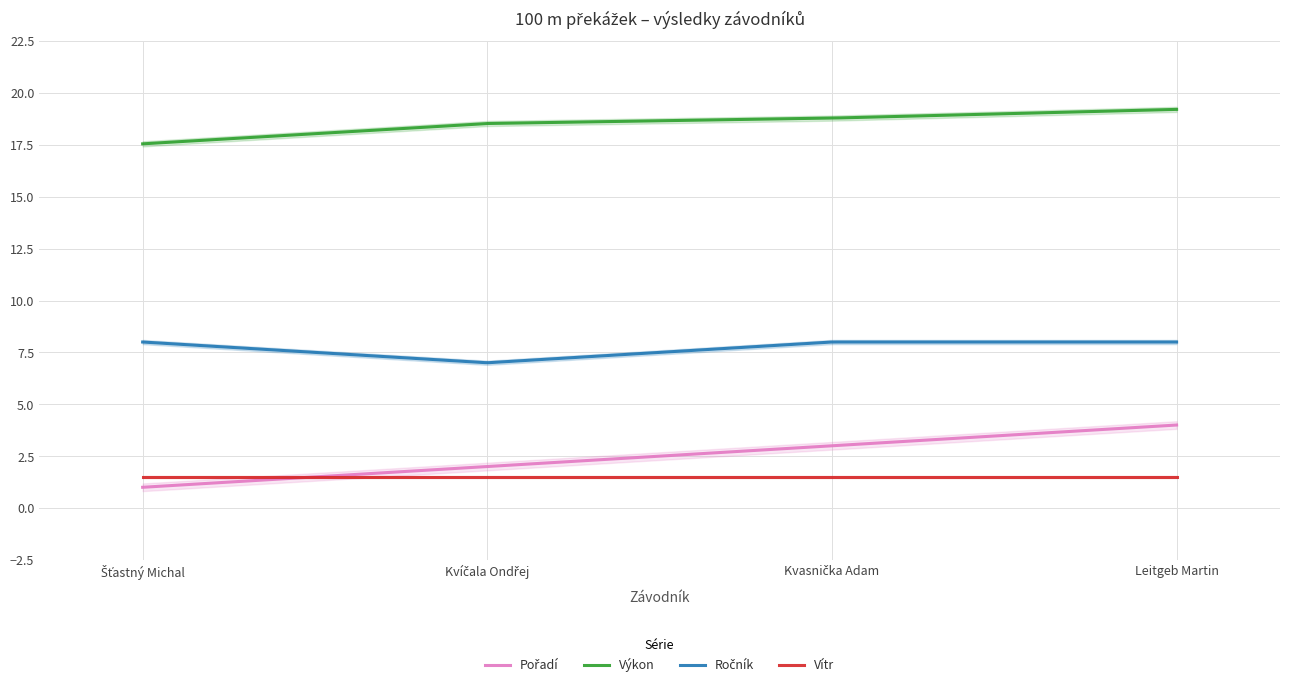

True or false: Vítr has a value of 2.5 at Kvasnička Adam.

False